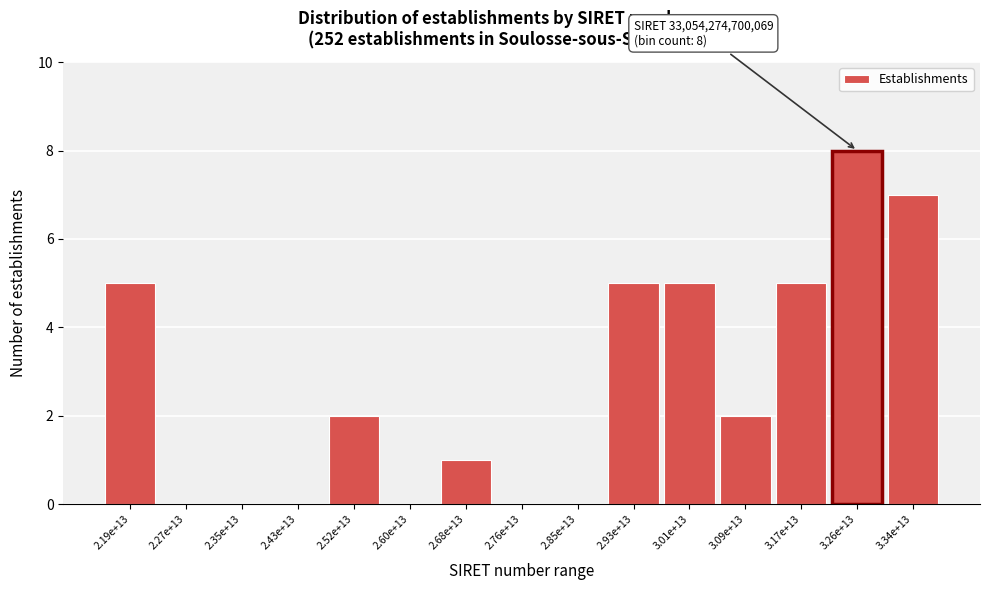

Reading left to right, transcribe all the data shown in this chart.

2.19e+13=5	2.27e+13=0	2.35e+13=0	2.43e+13=0	2.52e+13=2	2.60e+13=0	2.68e+13=1	2.76e+13=0	2.85e+13=0	2.93e+13=5	3.01e+13=5	3.09e+13=2	3.17e+13=5	3.26e+13=8	3.34e+13=7